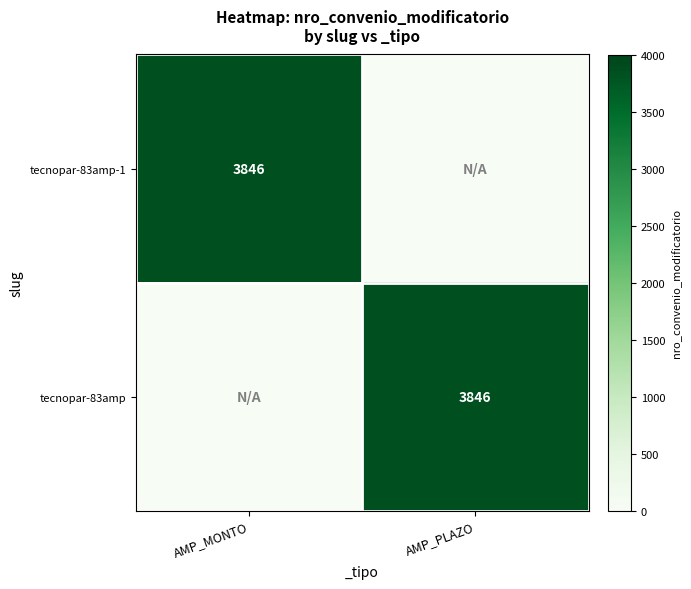

True or false: tecnopar-83amp has a value of 917 at AMP_PLAZO.

False